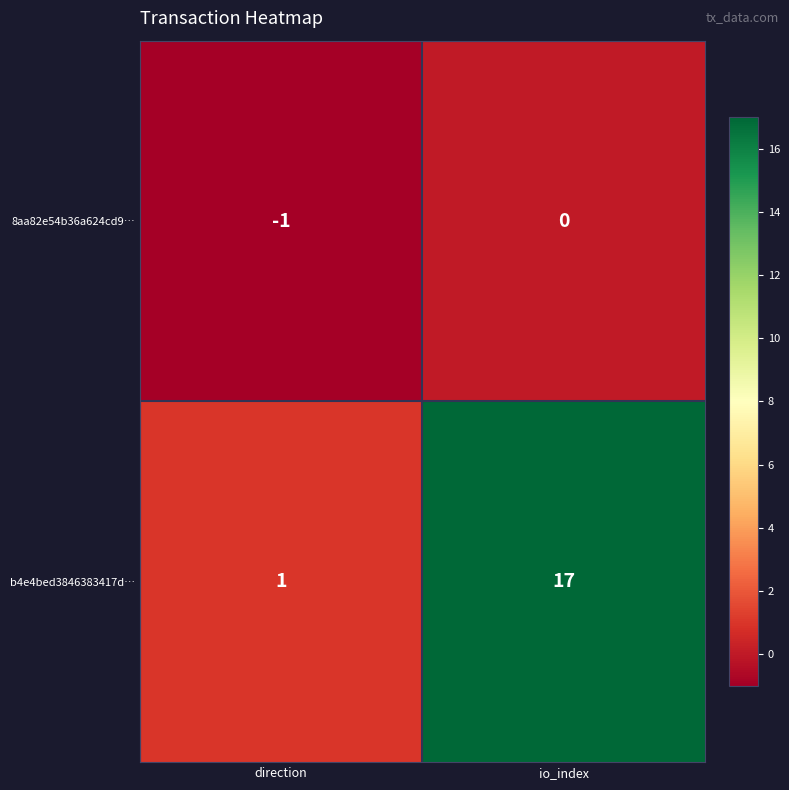

At which category does the chart reach its peak across all series?

io_index